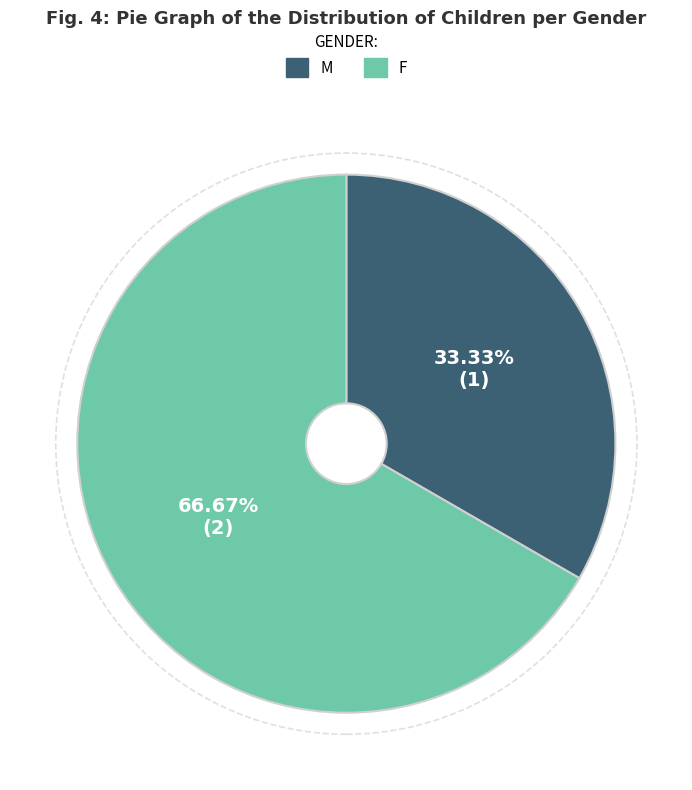

To the nearest percent, what is the average slice percentage?

50%